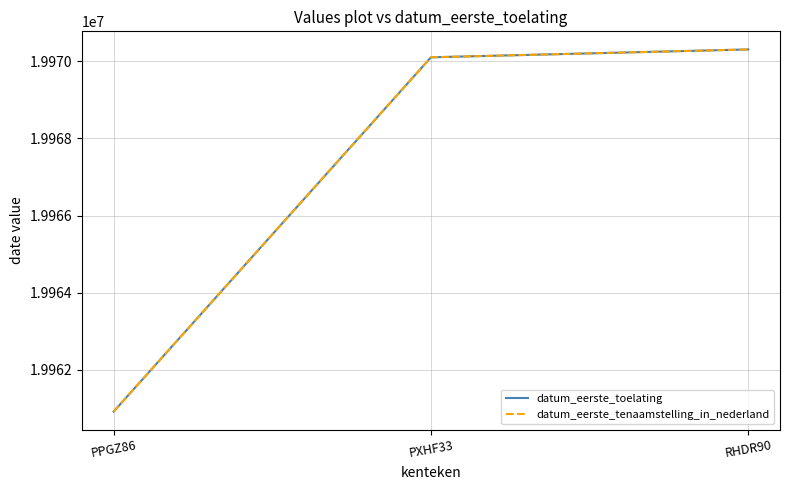

Which series has the largest range (max minus min)?

datum_eerste_toelating